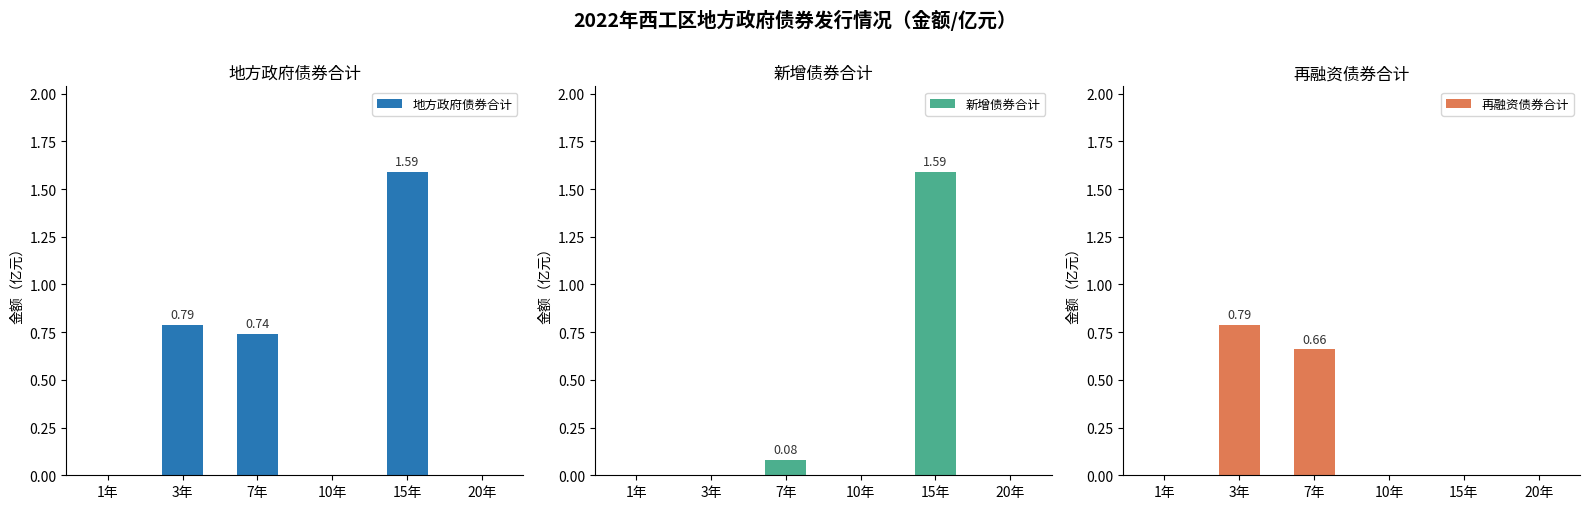

Are the bars horizontal?

No